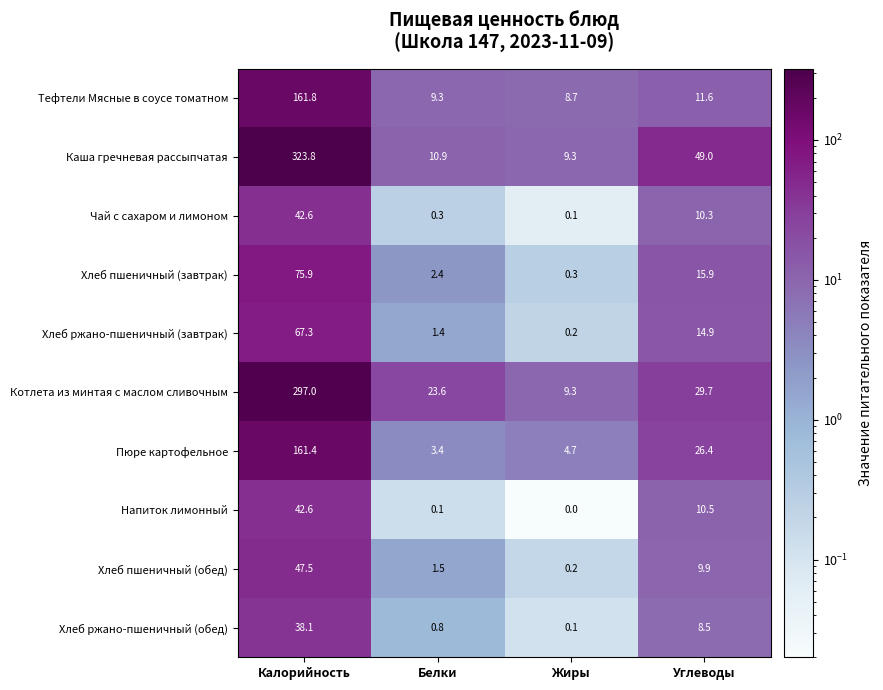

Rank the categories by Хлеб ржано-пшеничный (завтрак) value from highest to lowest.

Калорийность, Углеводы, Белки, Жиры